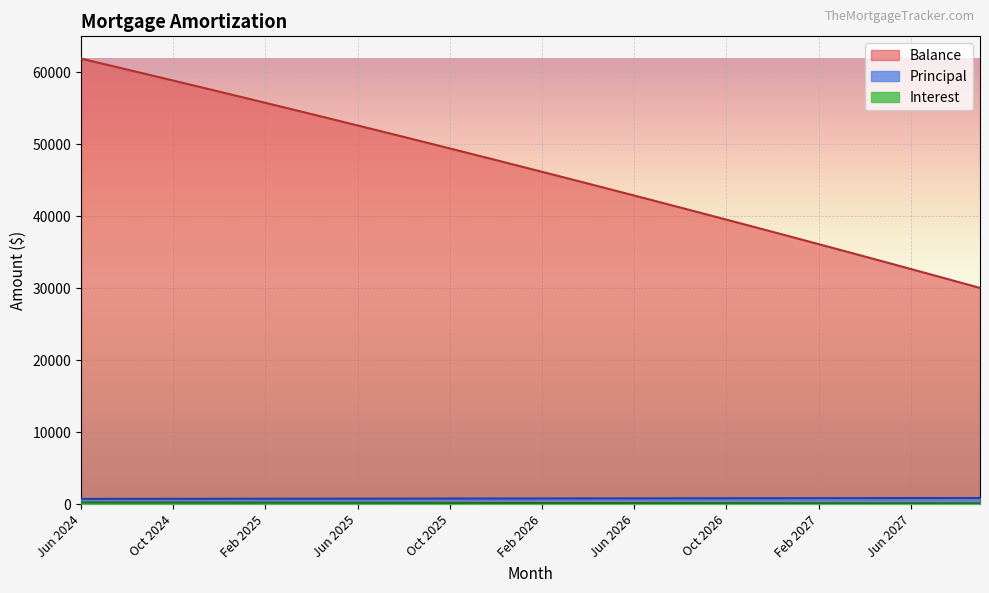

What is the minimum value for Interest?

122.4